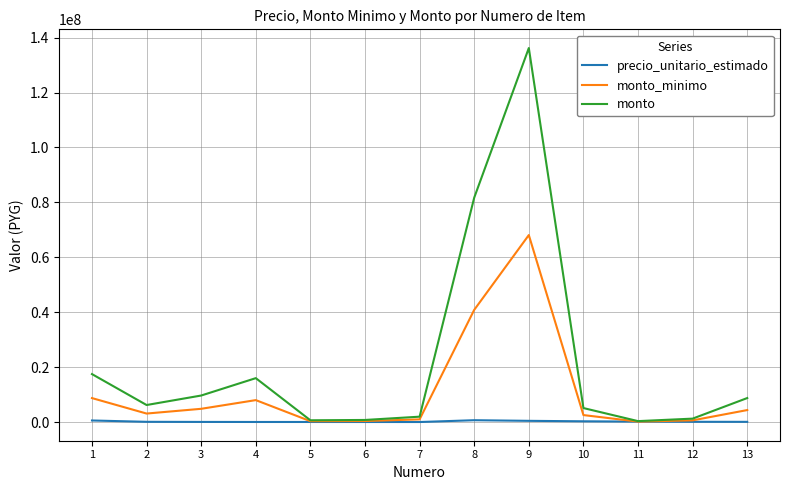

What is the sum of all precio_unitario_estimado values?

2650899